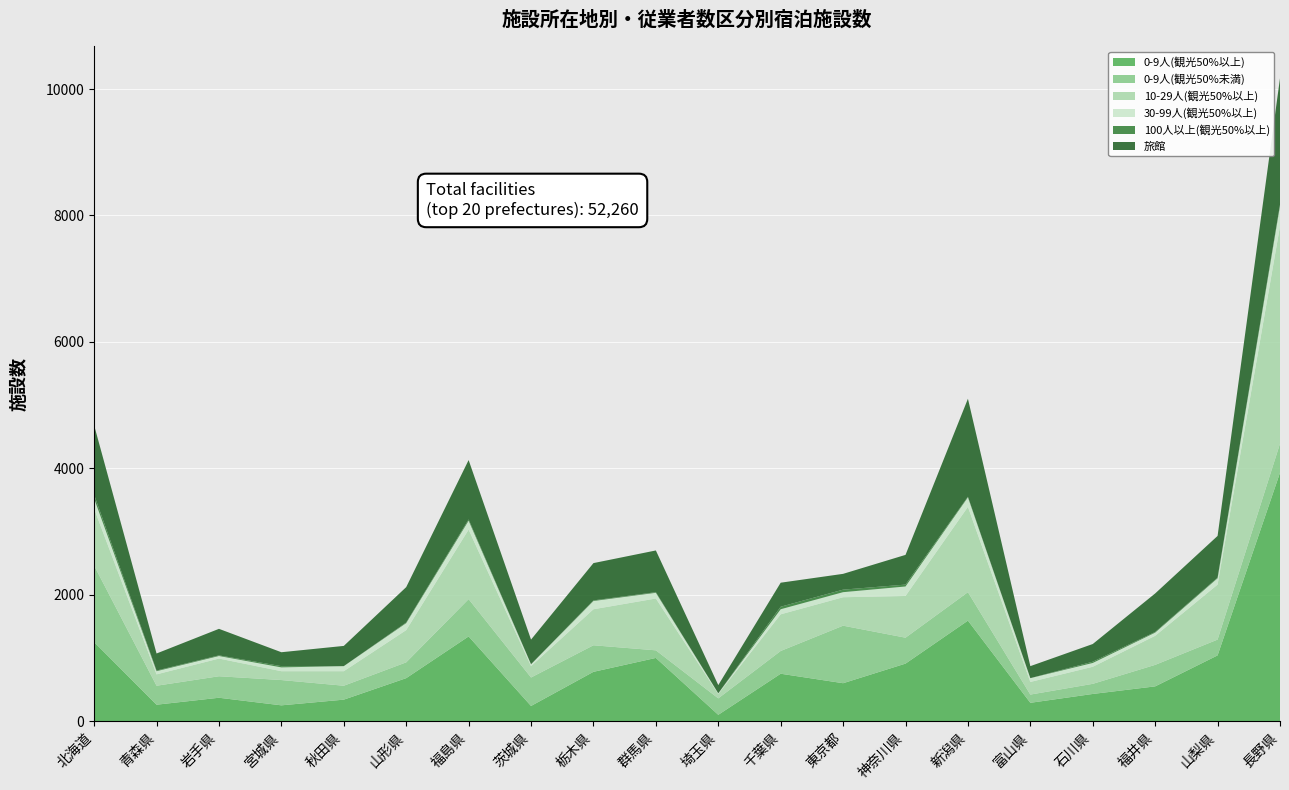

Reading left to right, transcribe all the data shown in this chart.

0-9人(観光50%以上): 北海道=1250	青森県=260	岩手県=370	宮城県=250	秋田県=340	山形県=680	福島県=1340	茨城県=240	栃木県=780	群馬県=1000	埼玉県=100	千葉県=750	東京都=600	神奈川県=910	新潟県=1590	富山県=290	石川県=430	福井県=550	山梨県=1040	長野県=3930
0-9人(観光50%未満): 北海道=1210	青森県=300	岩手県=340	宮城県=400	秋田県=220	山形県=250	福島県=590	茨城県=450	栃木県=420	群馬県=120	埼玉県=260	千葉県=360	東京都=910	神奈川県=410	新潟県=450	富山県=130	石川県=160	福井県=340	山梨県=250	長野県=460
10-29人(観光50%以上): 北海道=900	青森県=180	岩手県=280	宮城県=140	秋田県=230	山形県=510	福島県=1100	茨城県=180	栃木県=570	群馬県=820	埼玉県=70	千葉県=580	東京都=450	神奈川県=660	新潟県=1350	富山県=200	石川県=270	福井県=460	山梨県=870	長野県=3440
30-99人(観光50%以上): 北海道=160	青森県=50	岩手県=40	宮城県=60	秋田県=80	山形県=110	福島県=140	茨城県=30	栃木県=130	群馬県=90	埼玉県=10	千葉県=80	東京都=80	神奈川県=150	新潟県=150	富山県=60	石川県=60	福井県=50	山梨県=100	長野県=320
100人以上(観光50%以上): 北海道=60	青森県=10	岩手県=10	宮城県=20	秋田県=0	山形県=10	福島県=20	茨城県=0	栃木県=10	群馬県=10	埼玉県=0	千葉県=40	東京都=40	神奈川県=30	新潟県=10	富山県=0	石川県=20	福井県=10	山梨県=10	長野県=20
旅館: 北海道=1100	青森県=270	岩手県=420	宮城県=220	秋田県=320	山形県=560	福島県=940	茨城県=390	栃木県=590	群馬県=660	埼玉県=130	千葉県=380	東京都=250	神奈川県=470	新潟県=1550	富山県=190	石川県=280	福井県=610	山梨県=660	長野県=2000